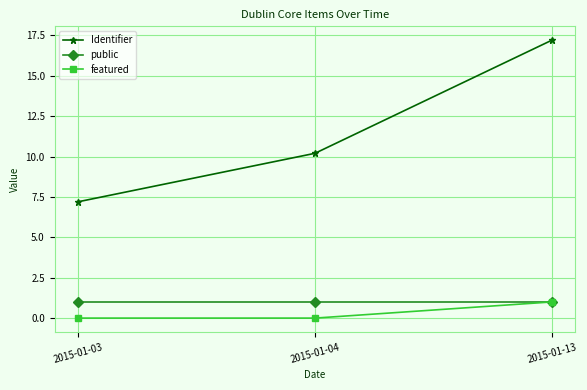

What are all the series names shown in the legend?

Identifier, public, featured